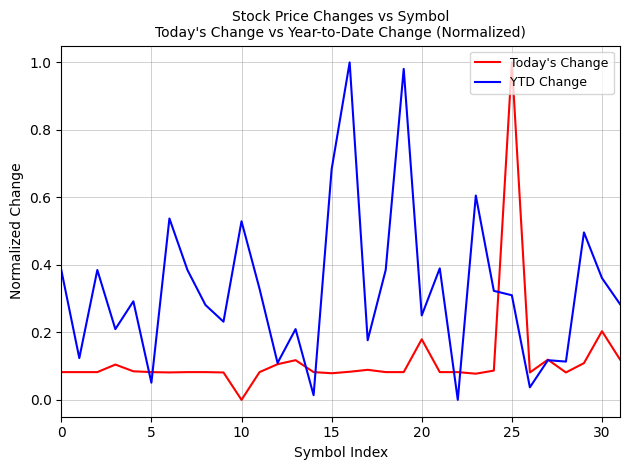

List the series in order of their overall mean, highest first.

YTD Change, Today's Change